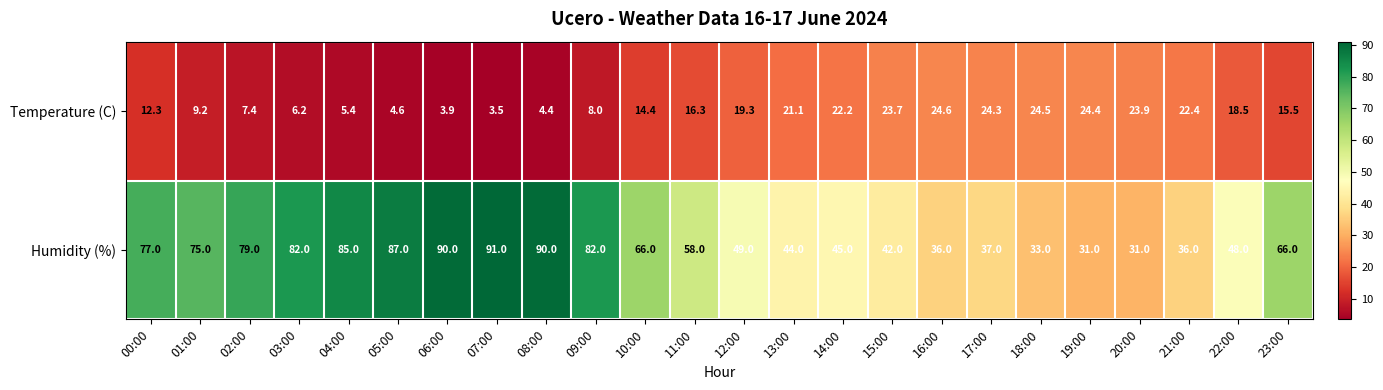

What is the average value of the Temperature (C) series?

15.0